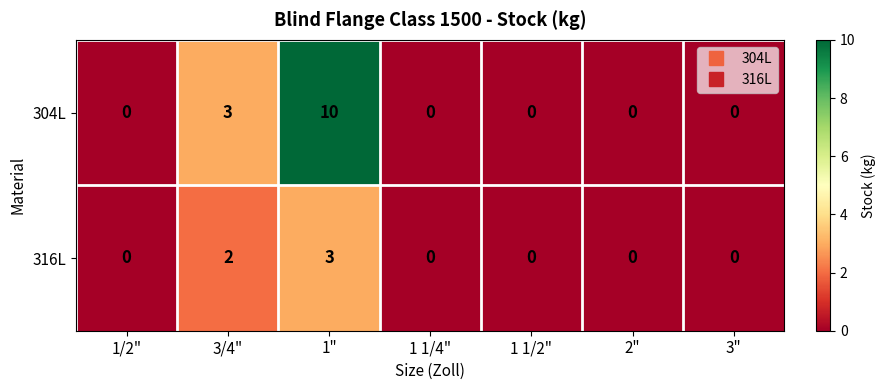

At how many categories does at least one series exceed 9?

1